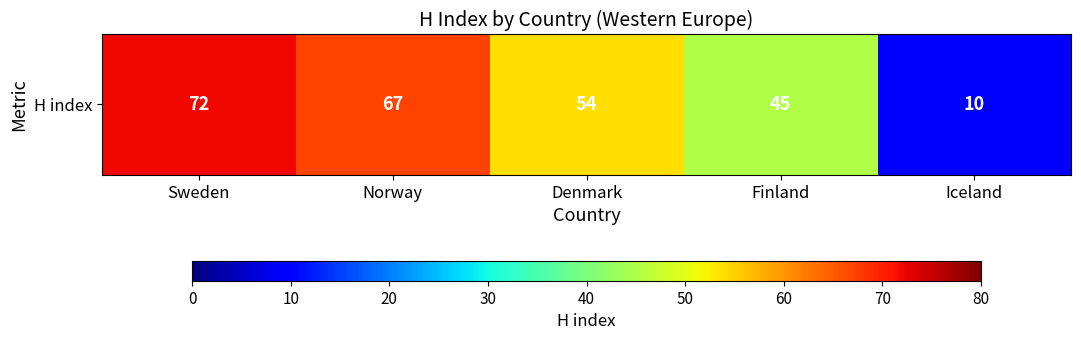

How many values exceed 54?

2